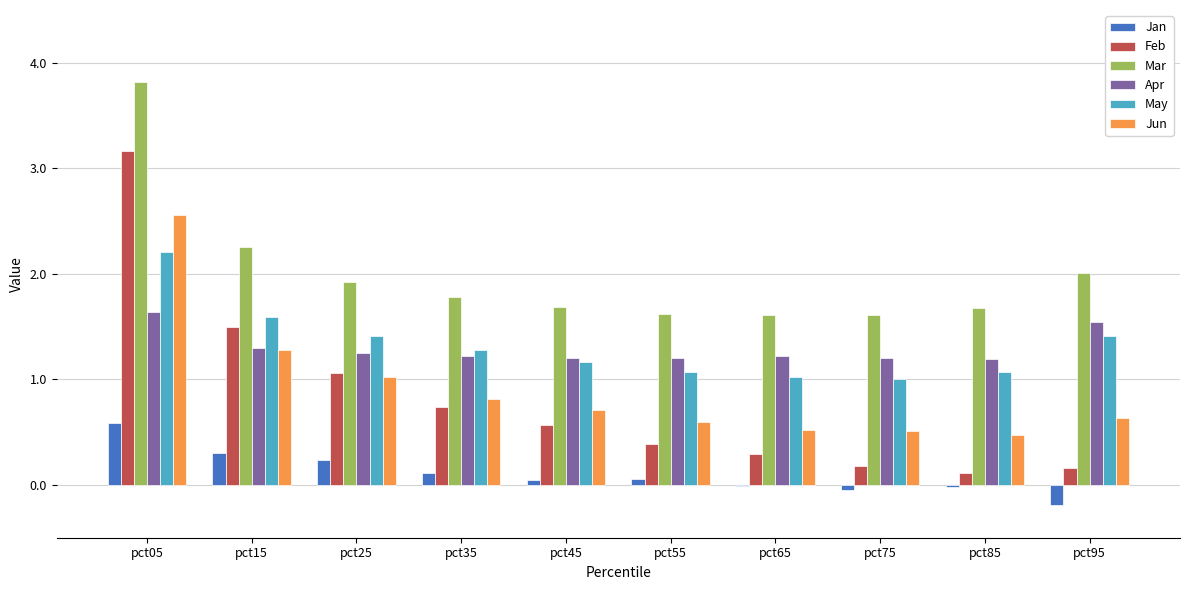

What is the approximate value of Apr at pct25?

1.3